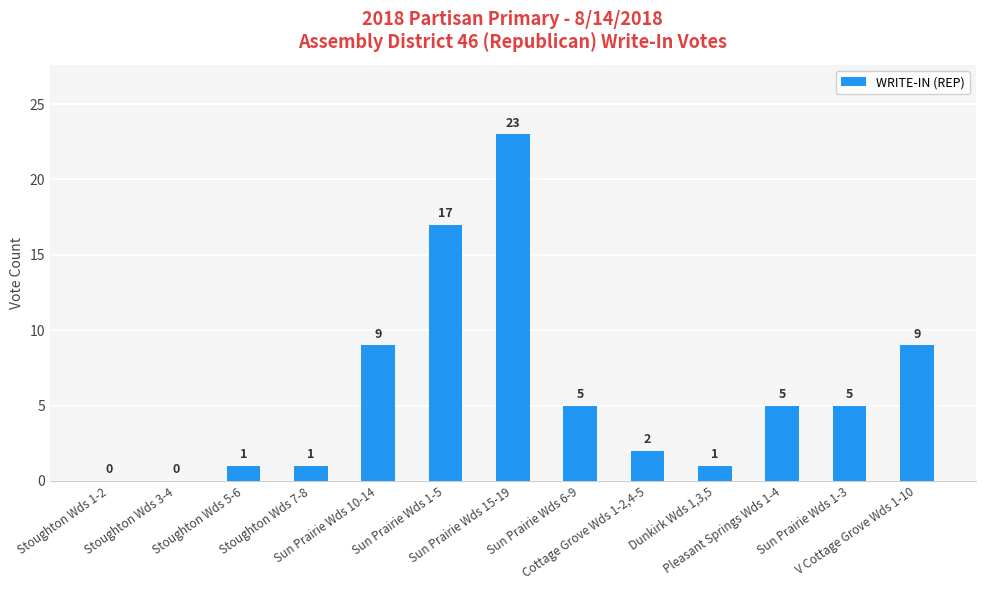

What is the greatest value displayed?

23